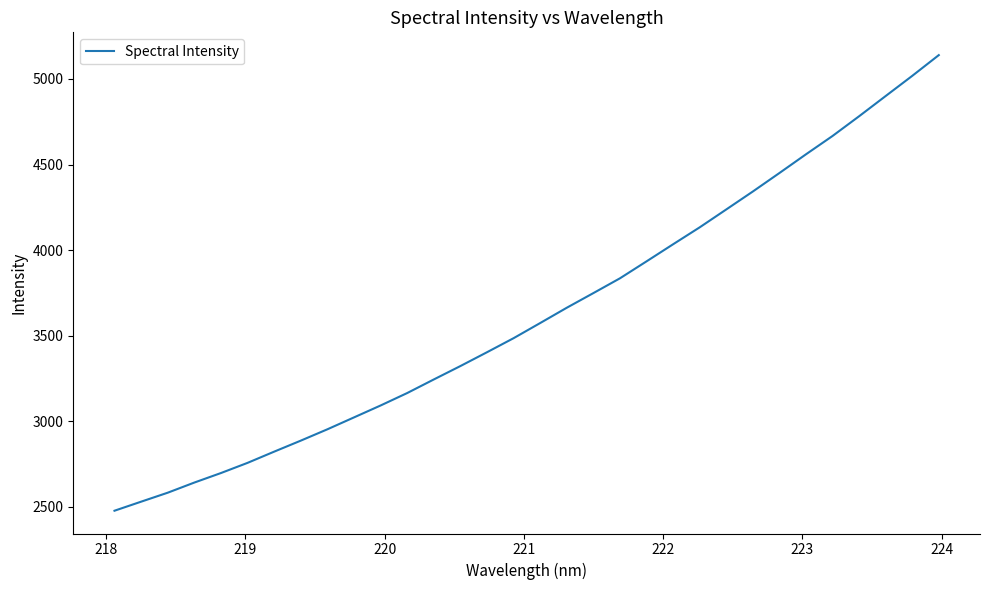

True or false: there are more than 0 points higher than both neighbors.

False